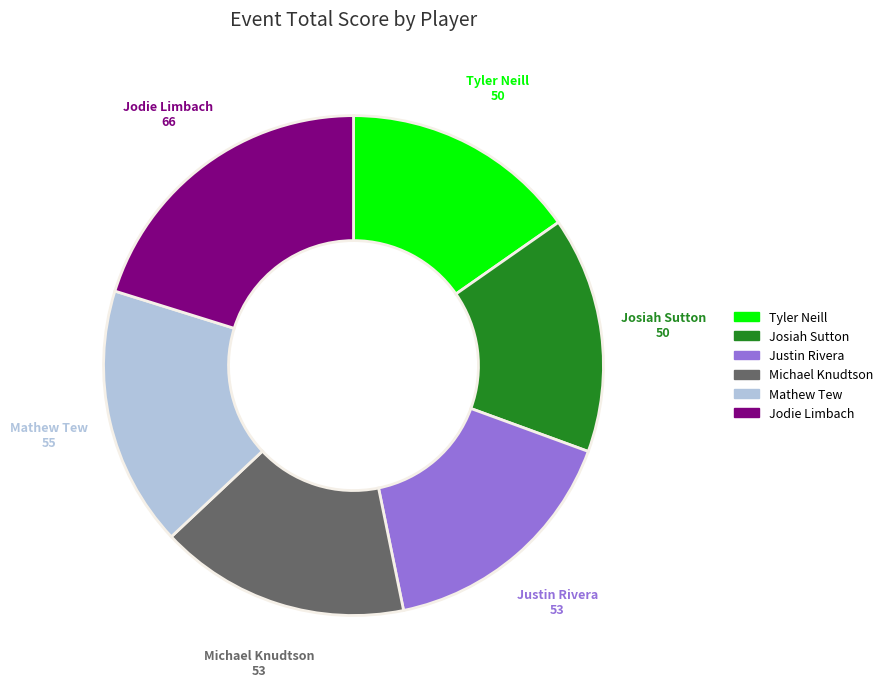

Is the sum of Justin Rivera and Tyler Neill greater than half?

No